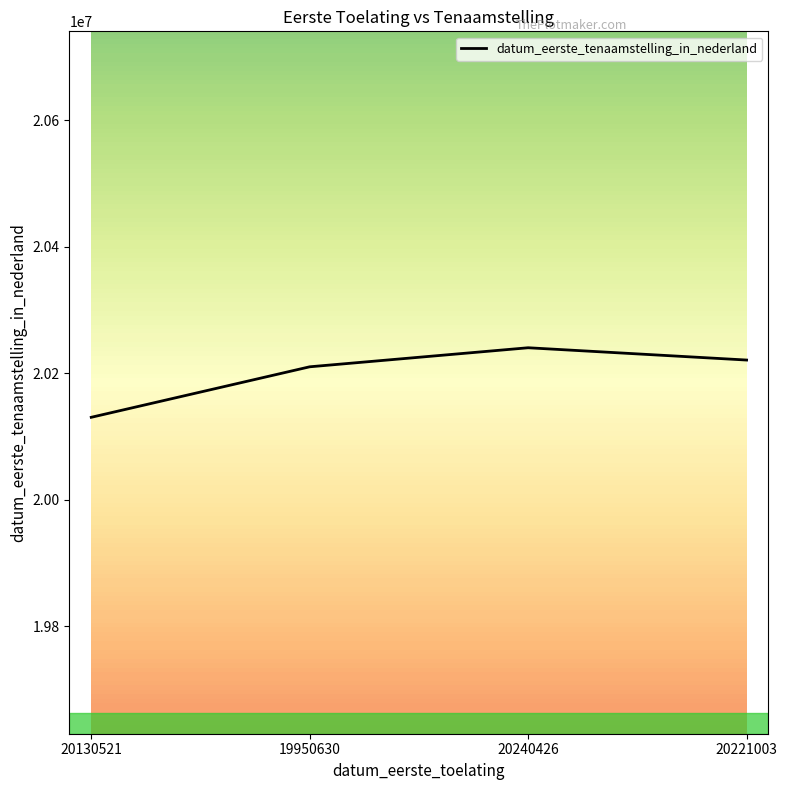

What is the difference between the second highest and minimum values?

90482